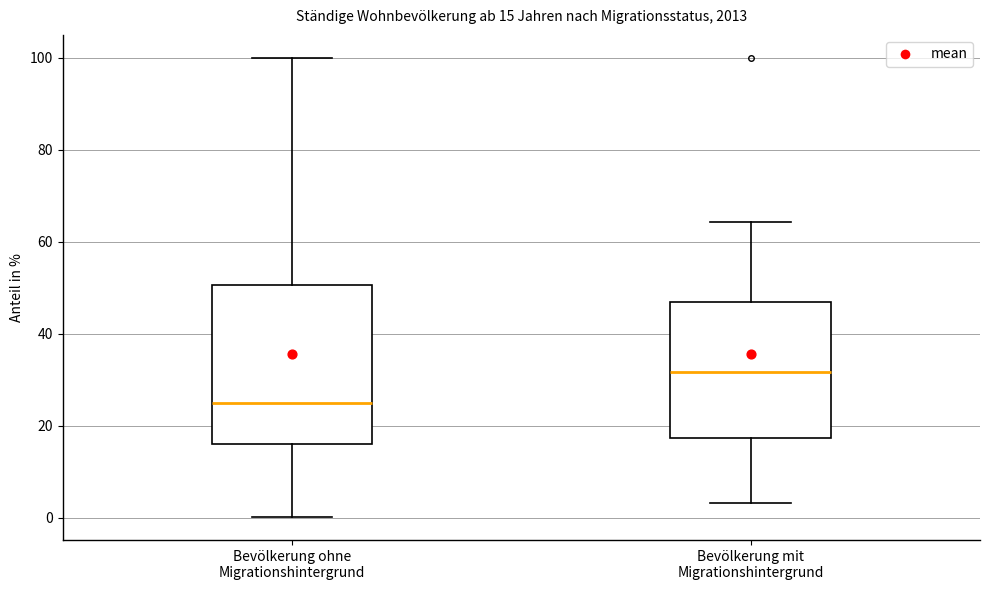

Comparing the boxes themselves (not the whiskers), which one is the tallest?

Bevölkerung ohne Migrationshintergrund